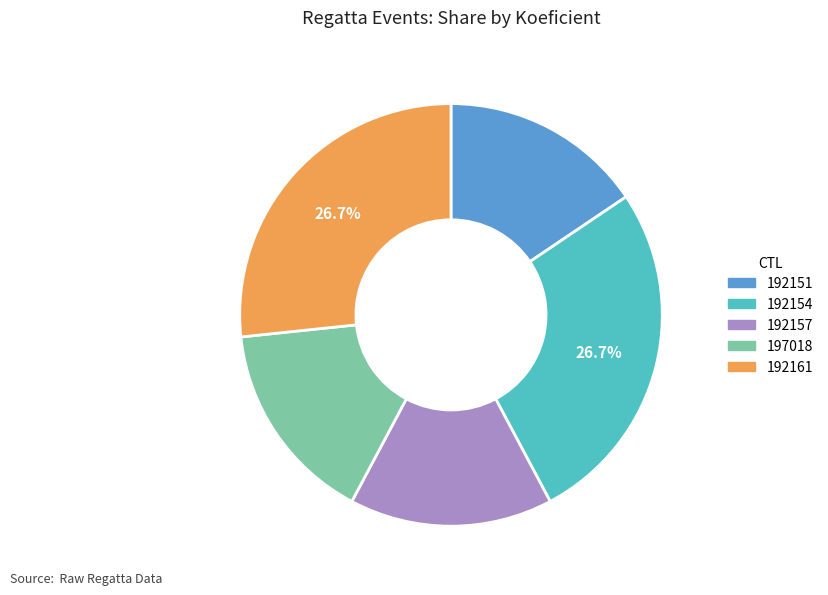

Do 192151 and 192161 together represent more than half of the pie?

No